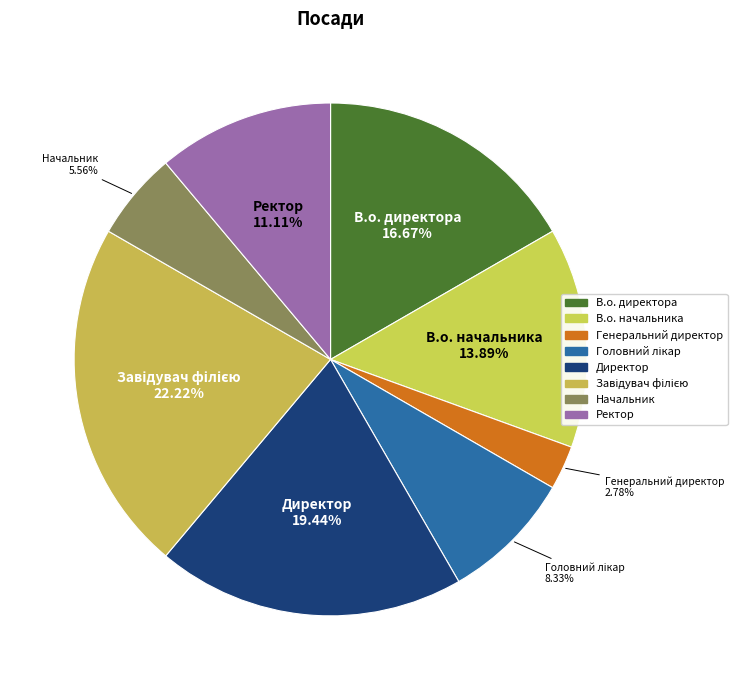

Does any single category account for the majority?

No